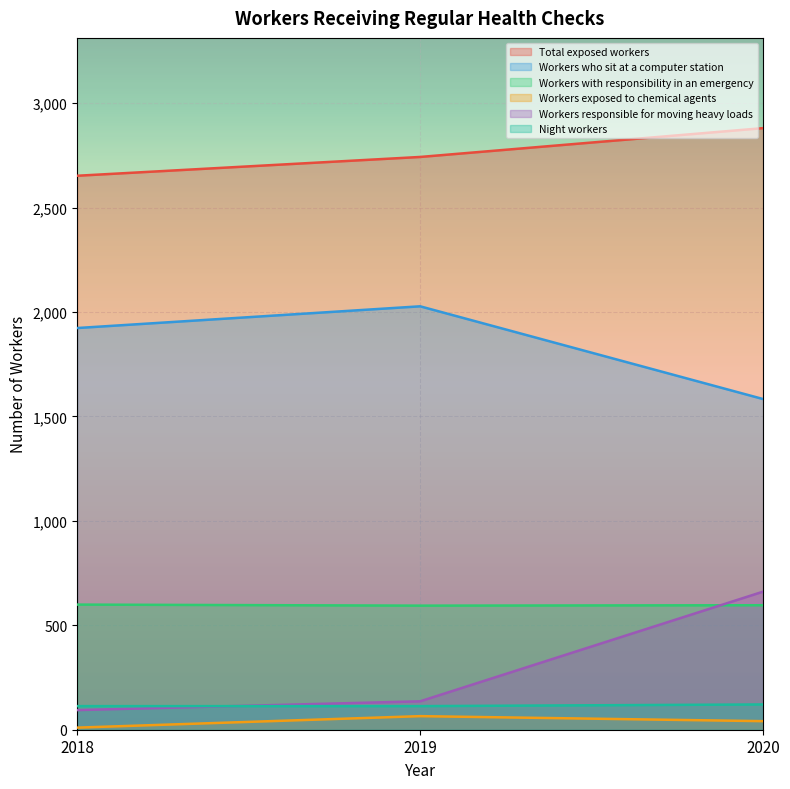

Reading left to right, what are all the values shown in this chart?

Total exposed workers: 2018=2652	2019=2742	2020=2880
Workers who sit at a computer station: 2018=1923	2019=2027	2020=1583
Workers with responsibility in an emergency: 2018=599	2019=594	2020=596
Workers exposed to chemical agents: 2018=10	2019=65	2020=41
Workers responsible for moving heavy loads: 2018=94	2019=136	2020=661
Night workers: 2018=113	2019=113	2020=121